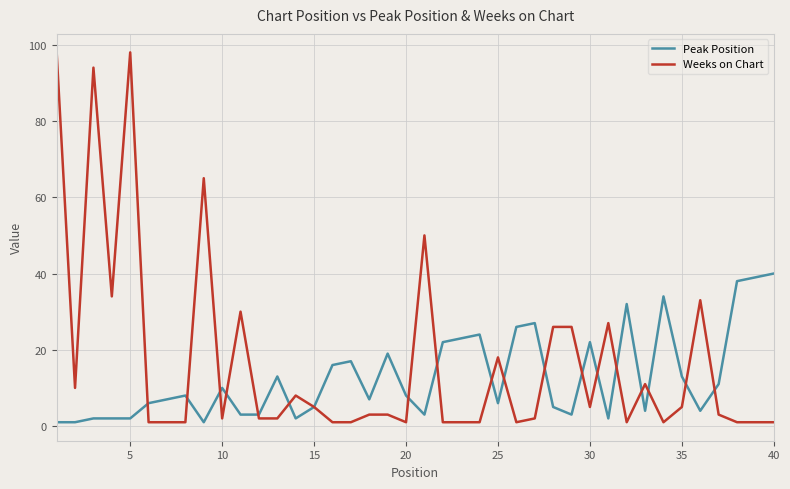

How many series are shown in this chart?

2